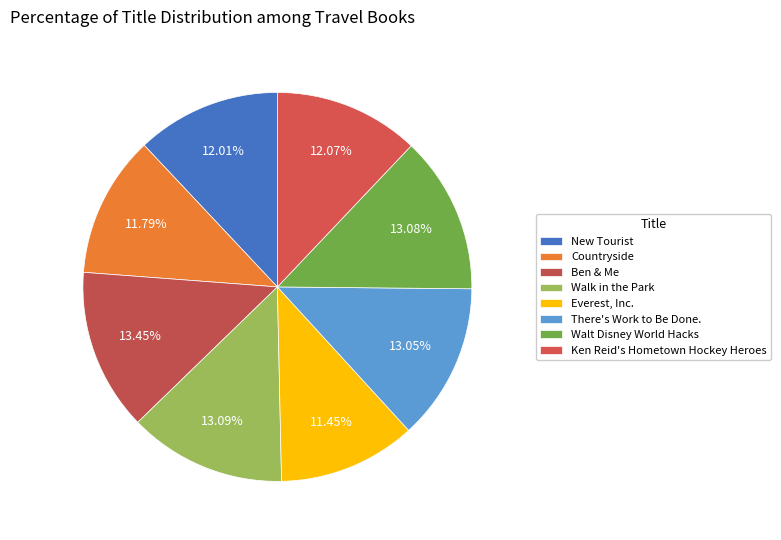

What is the smallest slice in the pie chart?

Everest, Inc.